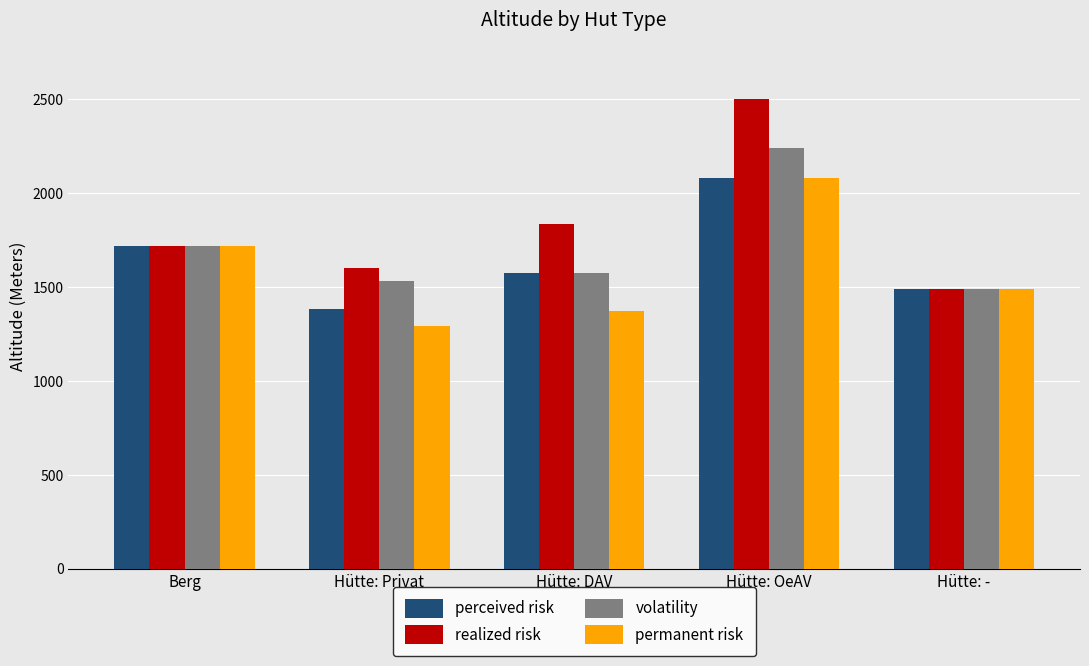

At which label is perceived risk closest to 1729?

Berg